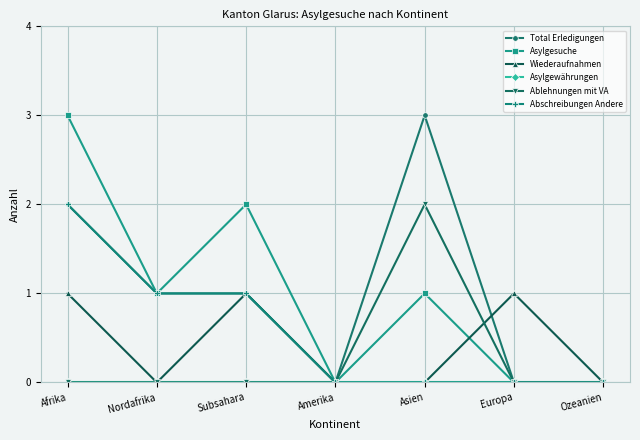

Where is the first local maximum for Wiederaufnahmen?

Subsahara